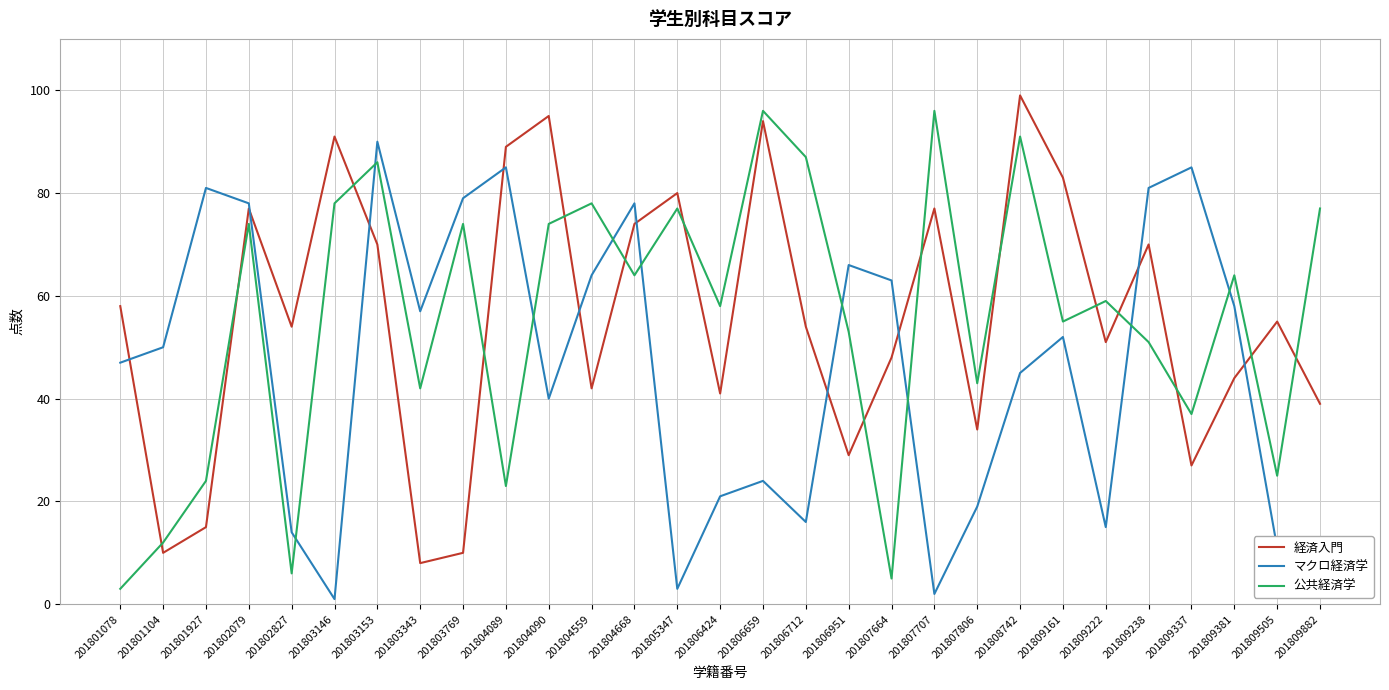

The value of 公共経済学 at 201802079 is 74. True or false?

True